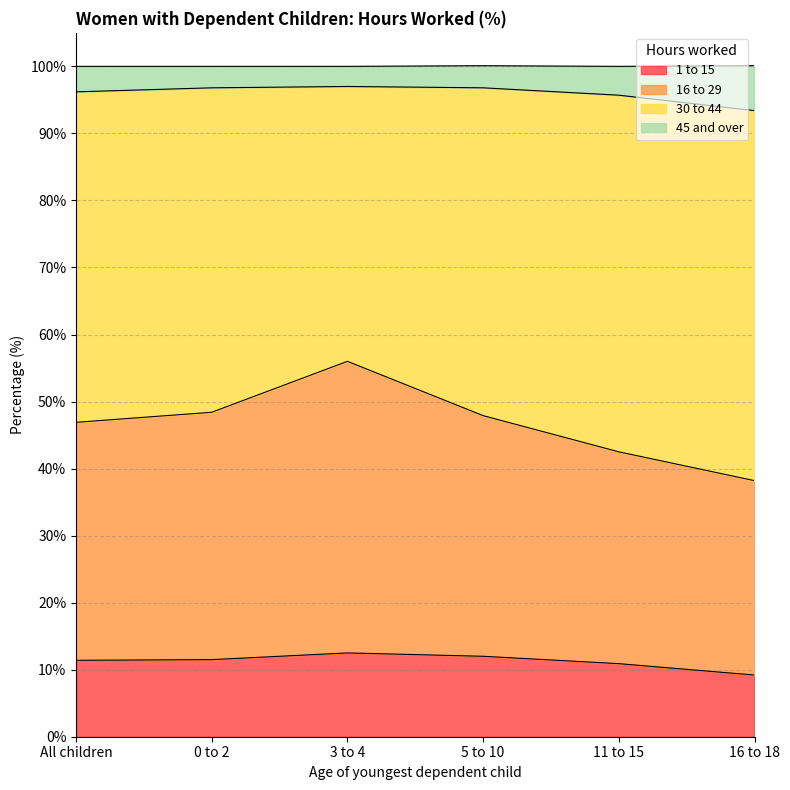

How many categories are shown in the chart?

6